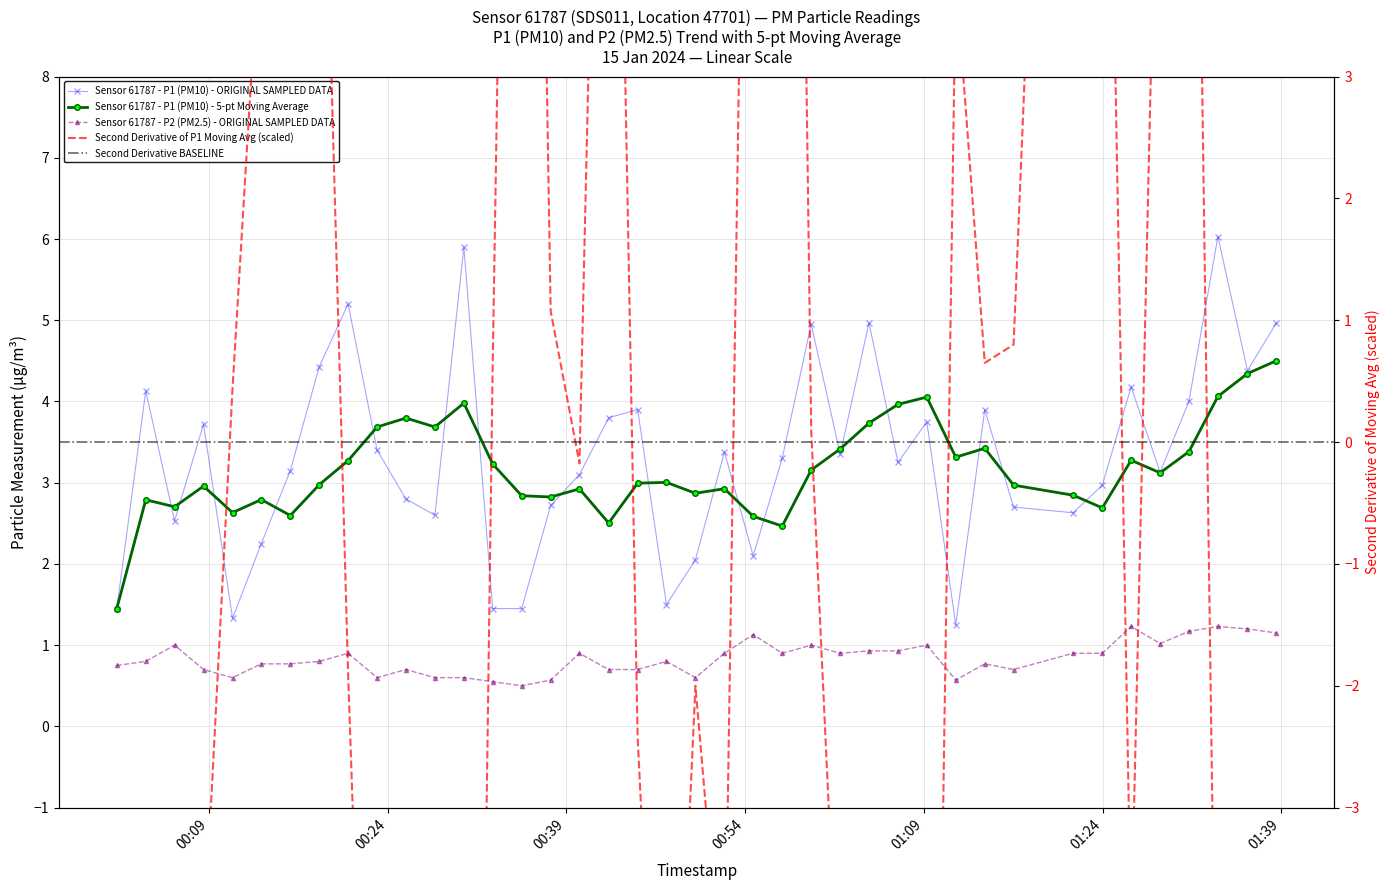

Reading left to right, what are all the values shown in this chart?

P1: 2024-01-15T00:01:16=1.4	2024-01-15T00:03:42=4.1	2024-01-15T00:06:07=2.5	2024-01-15T00:08:33=3.7	2024-01-15T00:10:59=1.3	2024-01-15T00:13:24=2.2	2024-01-15T00:15:50=3.1	2024-01-15T00:18:16=4.4	2024-01-15T00:20:41=5.2	2024-01-15T00:23:07=3.4	2024-01-15T00:25:32=2.8	2024-01-15T00:27:58=2.6	2024-01-15T00:30:24=5.9	2024-01-15T00:32:49=1.4	2024-01-15T00:35:15=1.4	2024-01-15T00:37:41=2.7	2024-01-15T00:40:06=3.1	2024-01-15T00:42:33=3.8	2024-01-15T00:44:59=3.9	2024-01-15T00:47:24=1.5	2024-01-15T00:49:50=2.0	2024-01-15T00:52:16=3.4	2024-01-15T00:54:41=2.1	2024-01-15T00:57:07=3.3	2024-01-15T00:59:33=5.0	2024-01-15T01:01:59=3.4	2024-01-15T01:04:24=5.0	2024-01-15T01:06:50=3.2	2024-01-15T01:09:15=3.8	2024-01-15T01:11:41=1.2	2024-01-15T01:14:07=3.9	2024-01-15T01:16:32=2.7	2024-01-15T01:21:32=2.6	2024-01-15T01:23:59=3.0	2024-01-15T01:26:24=4.2	2024-01-15T01:28:50=3.1	2024-01-15T01:31:15=4.0	2024-01-15T01:33:41=6.0	2024-01-15T01:36:10=4.4	2024-01-15T01:38:36=5.0
P2: 2024-01-15T00:01:16=0.8	2024-01-15T00:03:42=0.8	2024-01-15T00:06:07=1.0	2024-01-15T00:08:33=0.7	2024-01-15T00:10:59=0.6	2024-01-15T00:13:24=0.8	2024-01-15T00:15:50=0.8	2024-01-15T00:18:16=0.8	2024-01-15T00:20:41=0.9	2024-01-15T00:23:07=0.6	2024-01-15T00:25:32=0.7	2024-01-15T00:27:58=0.6	2024-01-15T00:30:24=0.6	2024-01-15T00:32:49=0.6	2024-01-15T00:35:15=0.5	2024-01-15T00:37:41=0.6	2024-01-15T00:40:06=0.9	2024-01-15T00:42:33=0.7	2024-01-15T00:44:59=0.7	2024-01-15T00:47:24=0.8	2024-01-15T00:49:50=0.6	2024-01-15T00:52:16=0.9	2024-01-15T00:54:41=1.1	2024-01-15T00:57:07=0.9	2024-01-15T00:59:33=1.0	2024-01-15T01:01:59=0.9	2024-01-15T01:04:24=0.9	2024-01-15T01:06:50=0.9	2024-01-15T01:09:15=1.0	2024-01-15T01:11:41=0.6	2024-01-15T01:14:07=0.8	2024-01-15T01:16:32=0.7	2024-01-15T01:21:32=0.9	2024-01-15T01:23:59=0.9	2024-01-15T01:26:24=1.2	2024-01-15T01:28:50=1.0	2024-01-15T01:31:15=1.2	2024-01-15T01:33:41=1.2	2024-01-15T01:36:10=1.2	2024-01-15T01:38:36=1.1